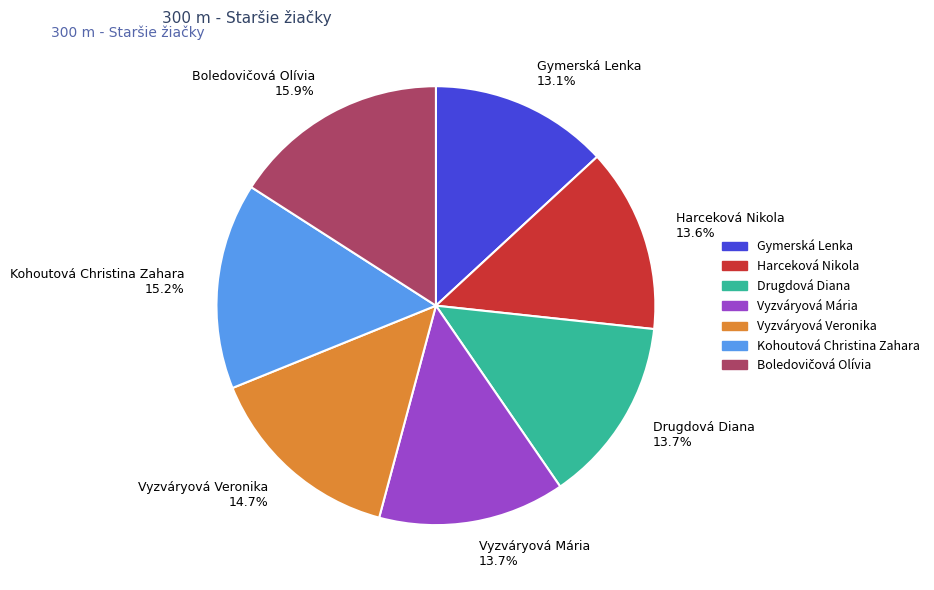

Is Vyzváryová Veronika 14.7% the majority of the pie?

No